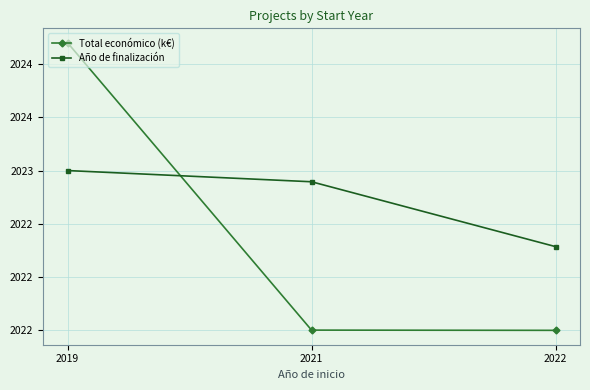

What are all the series names shown in the legend?

Total económico (k€), Año de finalización